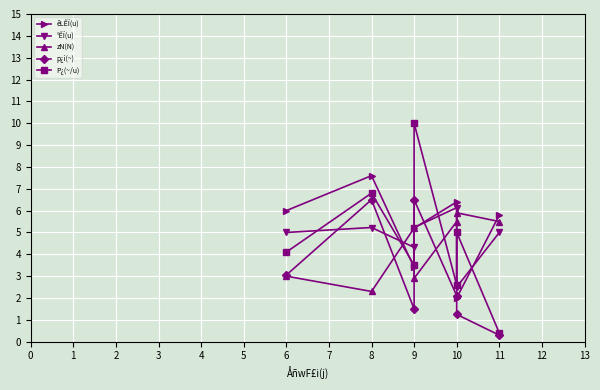

What are all the series names shown in the legend?

êLÊÏ(u), °ÊÏ(u), zN(N), p¿i(~), P¿(~/u)